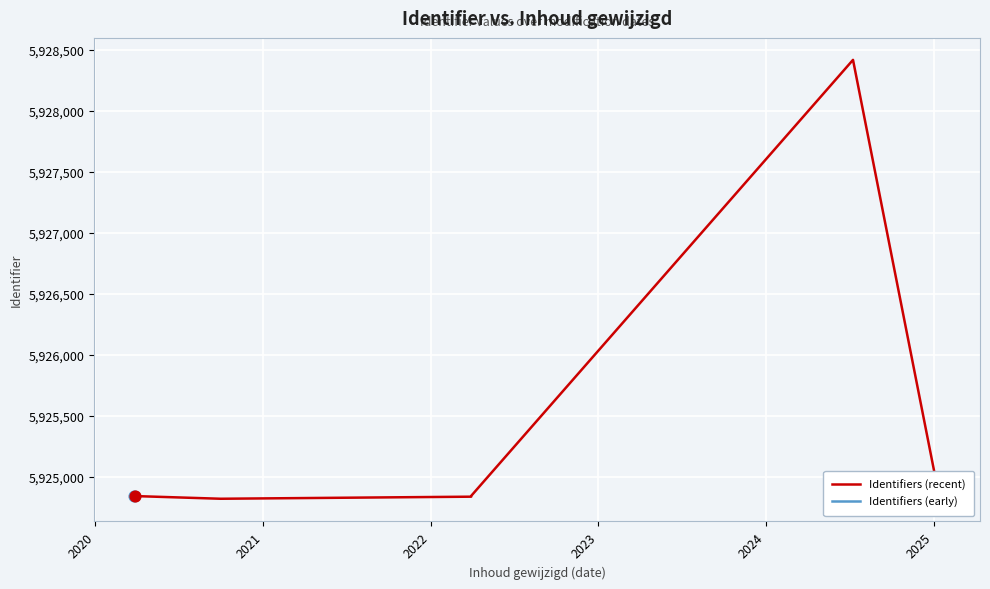

Which series has the largest total across all categories?

Identifiers (recent)